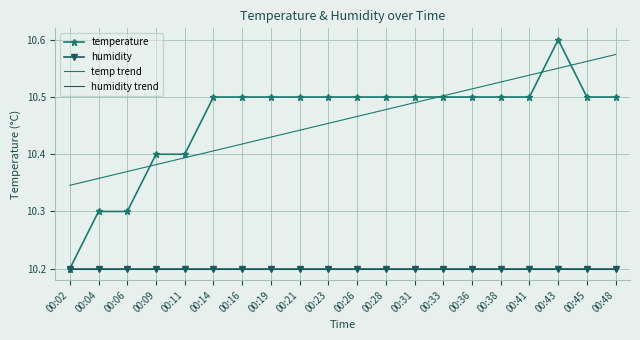

Which series has the largest total across all categories?

temperature